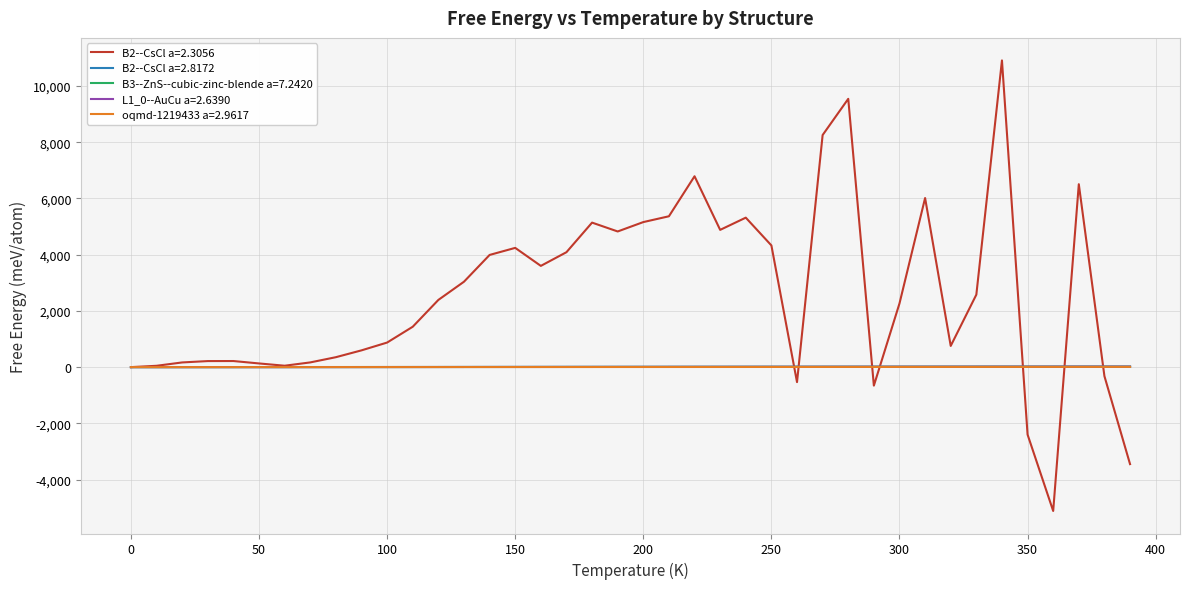

Which series has the largest total across all categories?

B2--CsCl a=2.3056